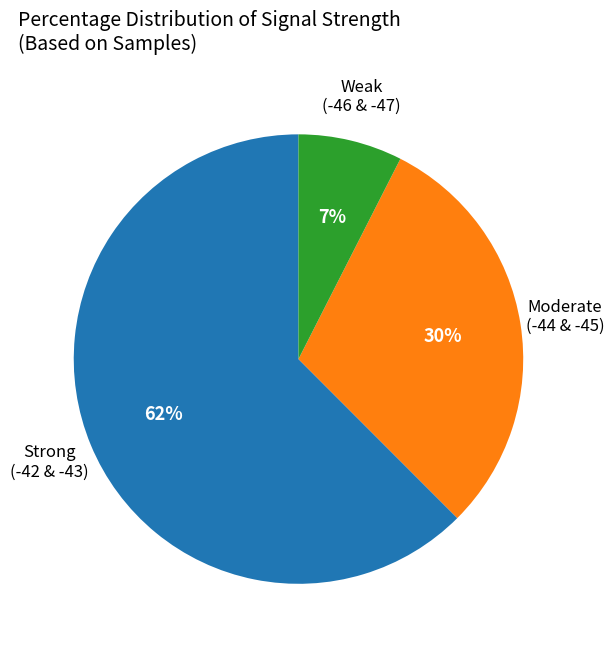

Is there a majority slice in this chart?

Yes